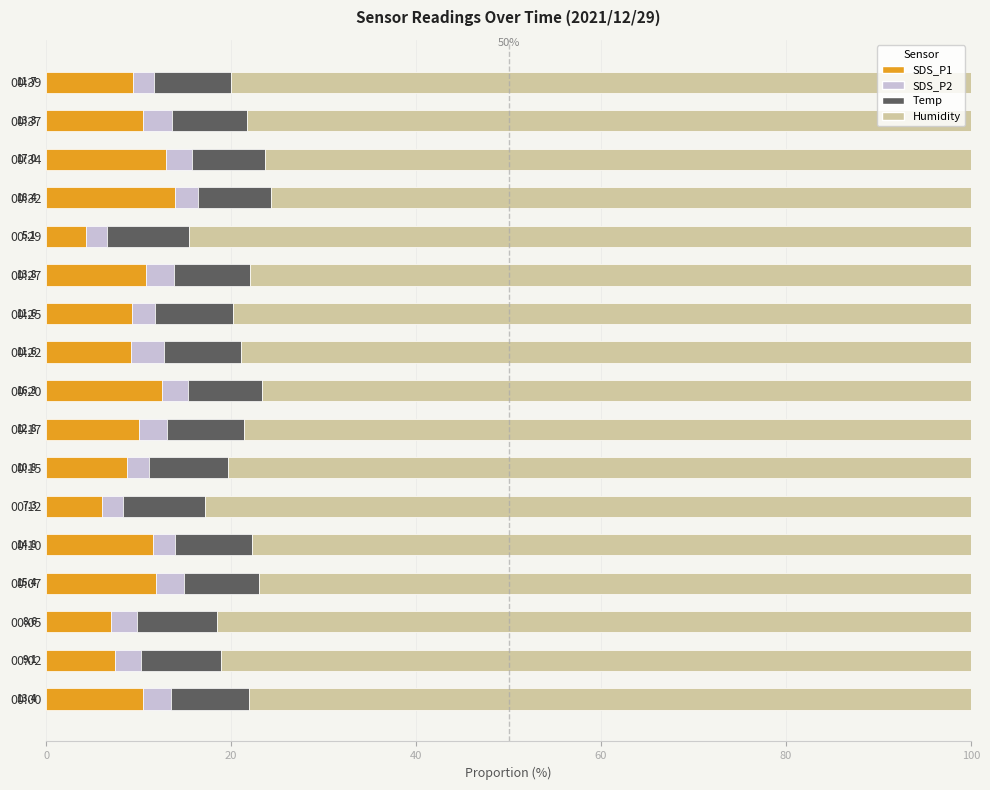

What is the sum of all SDS_P1 values?

165.8